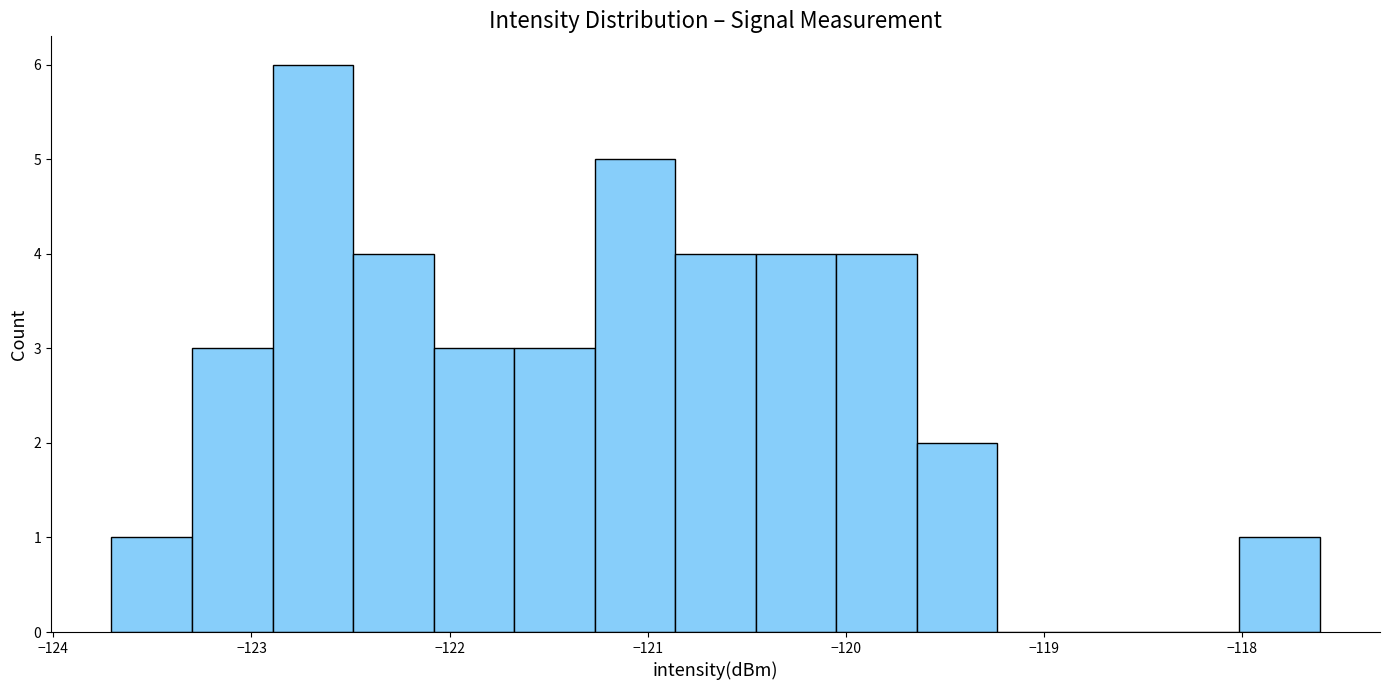

Over which range of the x-axis is the bar tallest?

-122.9 to -122.5